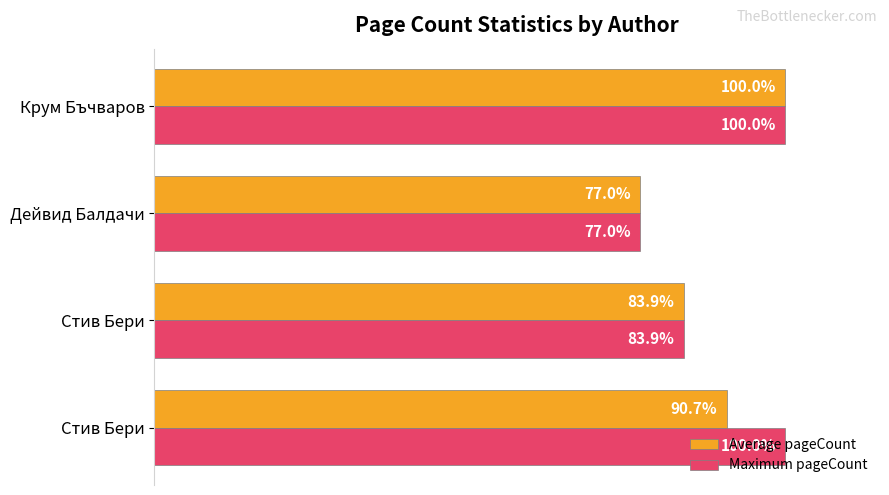

Which series has the largest total across all categories?

Maximum pageCount